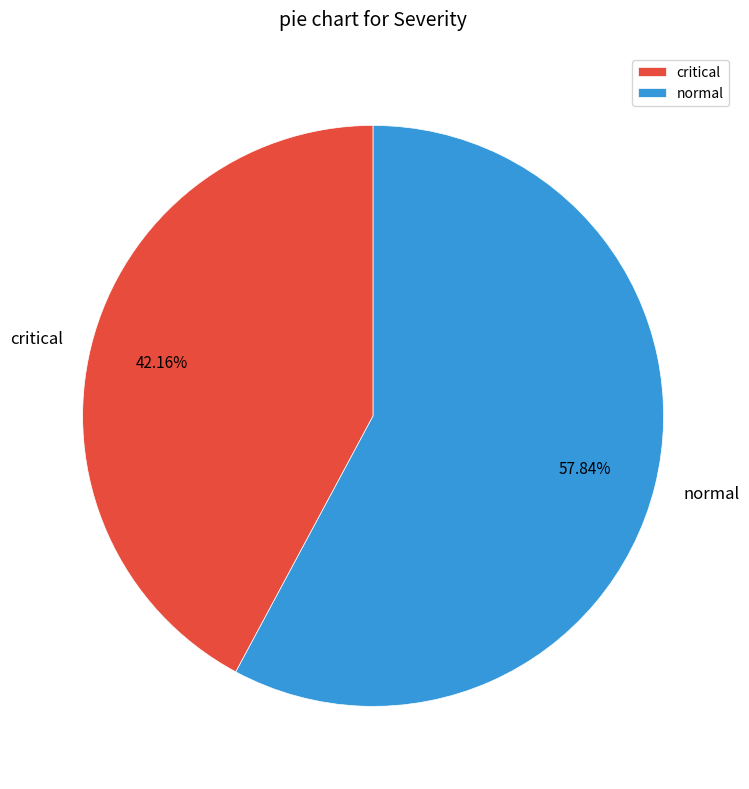

Rank the categories by value from highest to lowest.

normal, critical